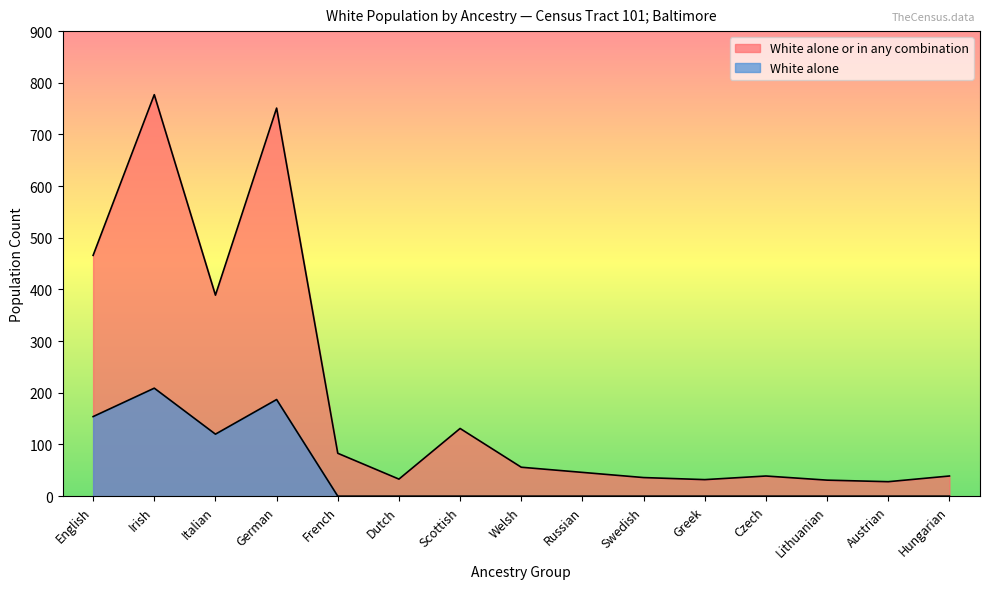

How many distinct data groups are displayed?

2